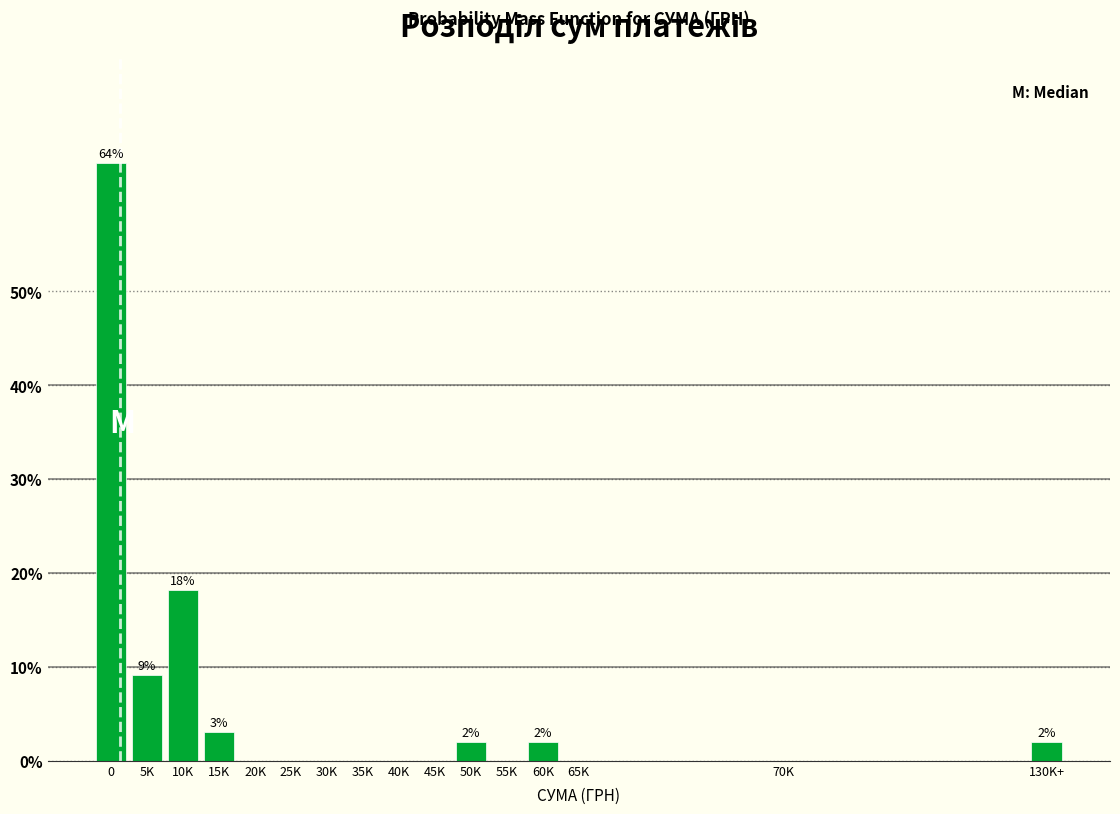

Reading right to left, what are all the values shown in this chart?

130K+=2.0	70K=0.0	65K=0.0	60K=2.0	55K=0.0	50K=2.0	45K=0.0	40K=0.0	35K=0.0	30K=0.0	25K=0.0	20K=0.0	15K=3.0	10K=18.2	5K=9.1	0=63.6